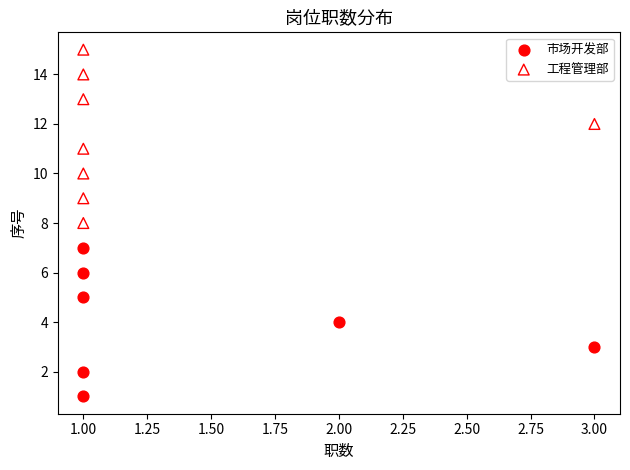

Which series has the largest Y range (max minus min)?

工程管理部